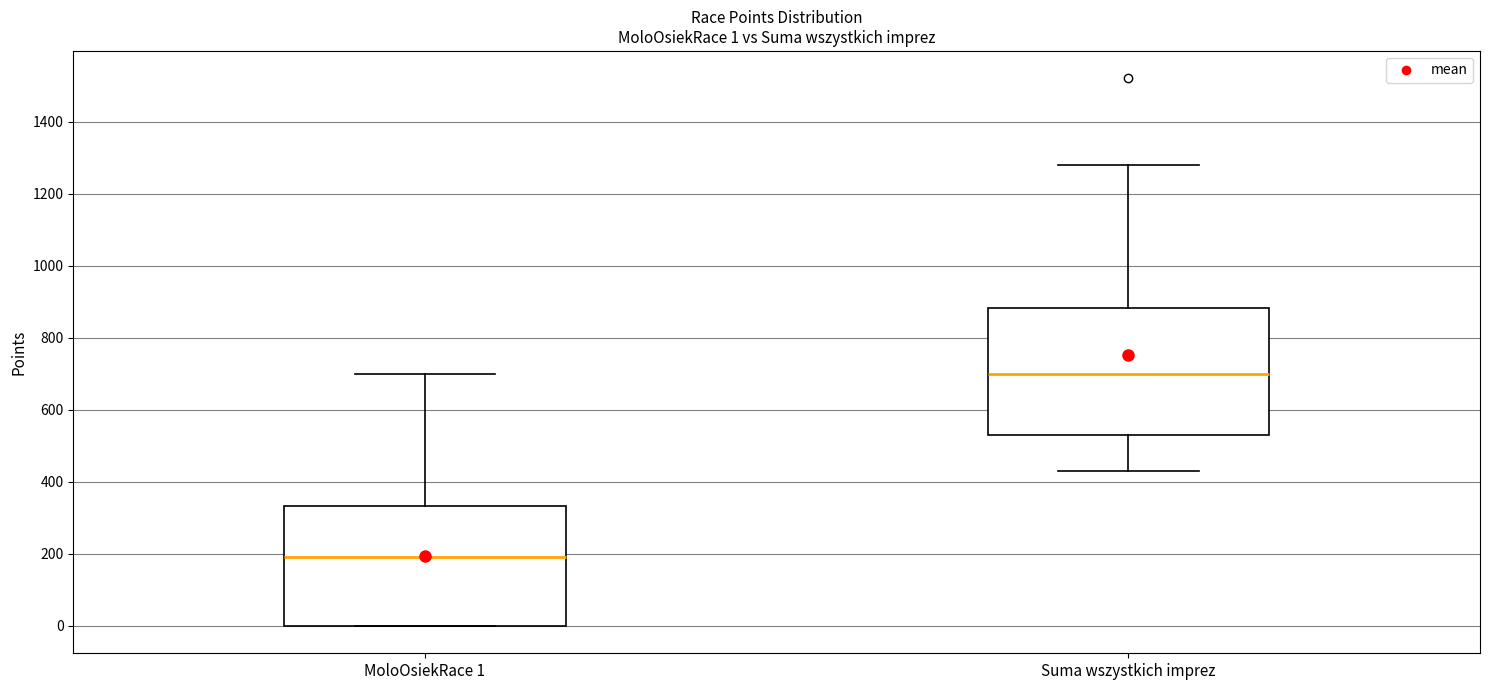

Which box's median line is the lowest?

MoloOsiekRace 1